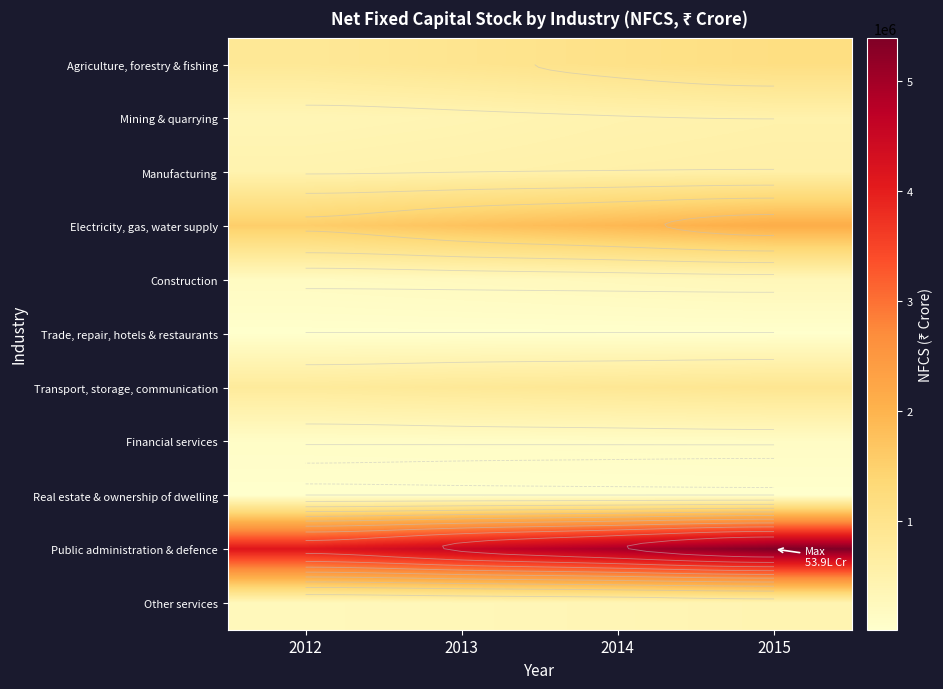

Which has a higher value, 2012 or 2015?

2015